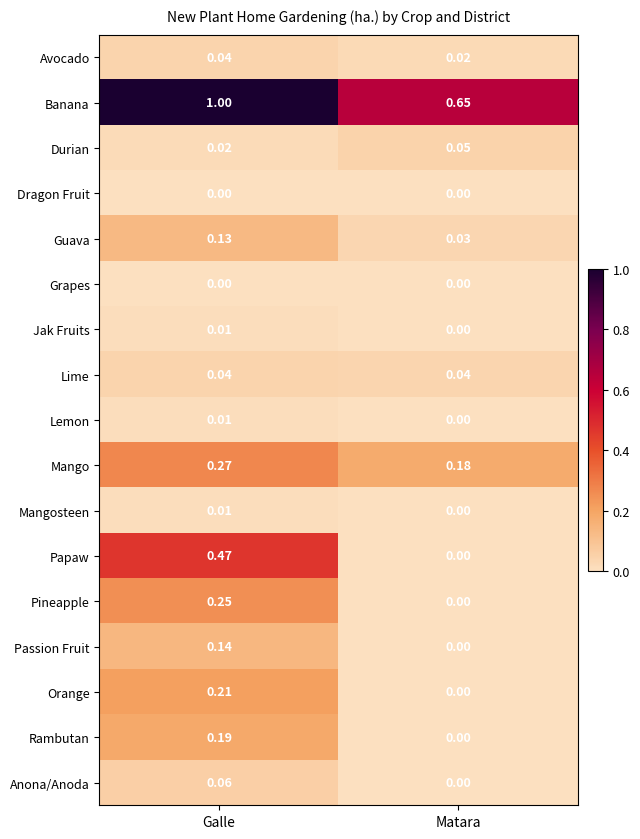

What is the greatest value displayed?

1.0